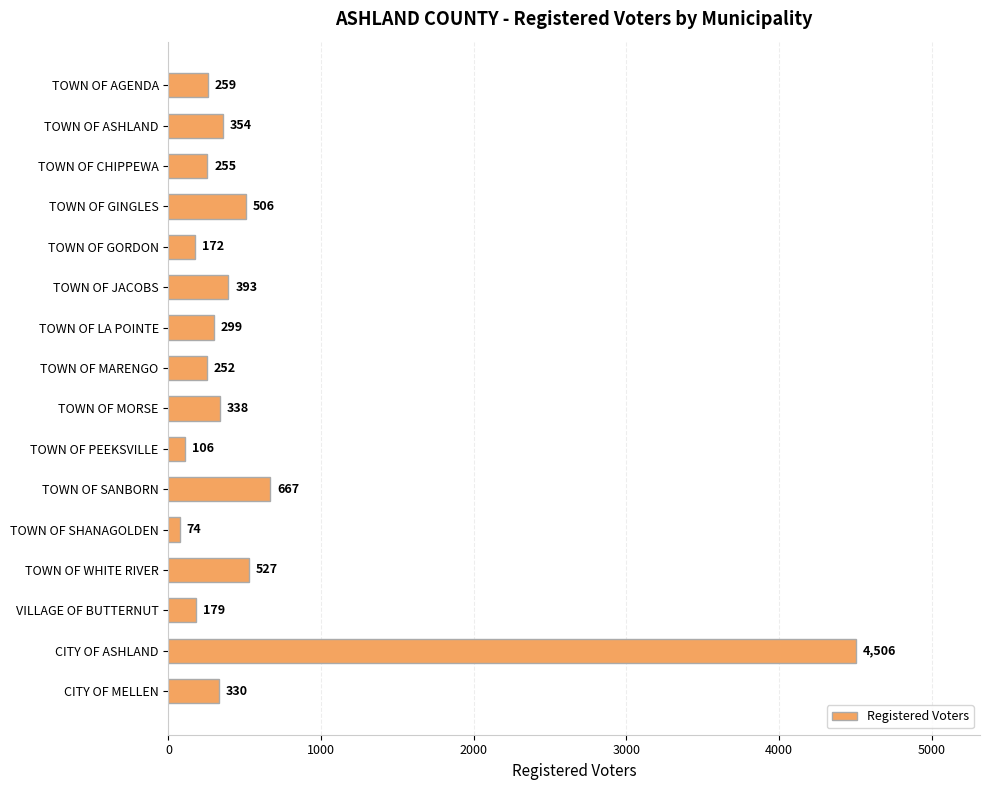

What is the minimum value shown in the chart?

74